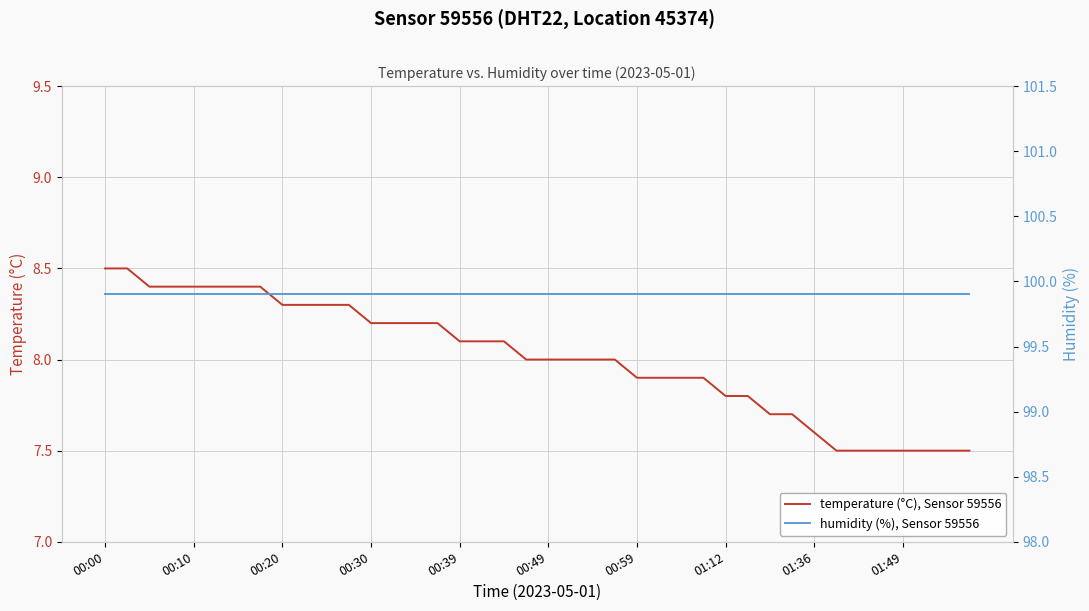

What are all the series names shown in the legend?

temperature (°C), Sensor 59556, humidity (%), Sensor 59556